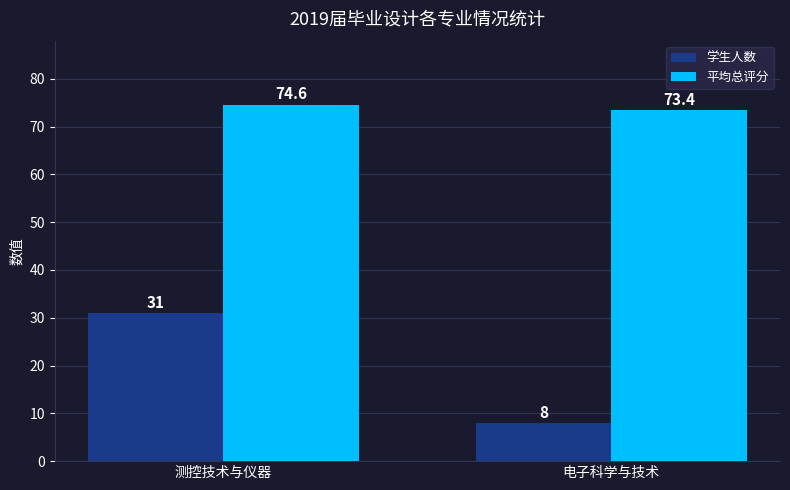

What is the difference between the 学生人数 values at 电子科学与技术 and 测控技术与仪器?

23.0